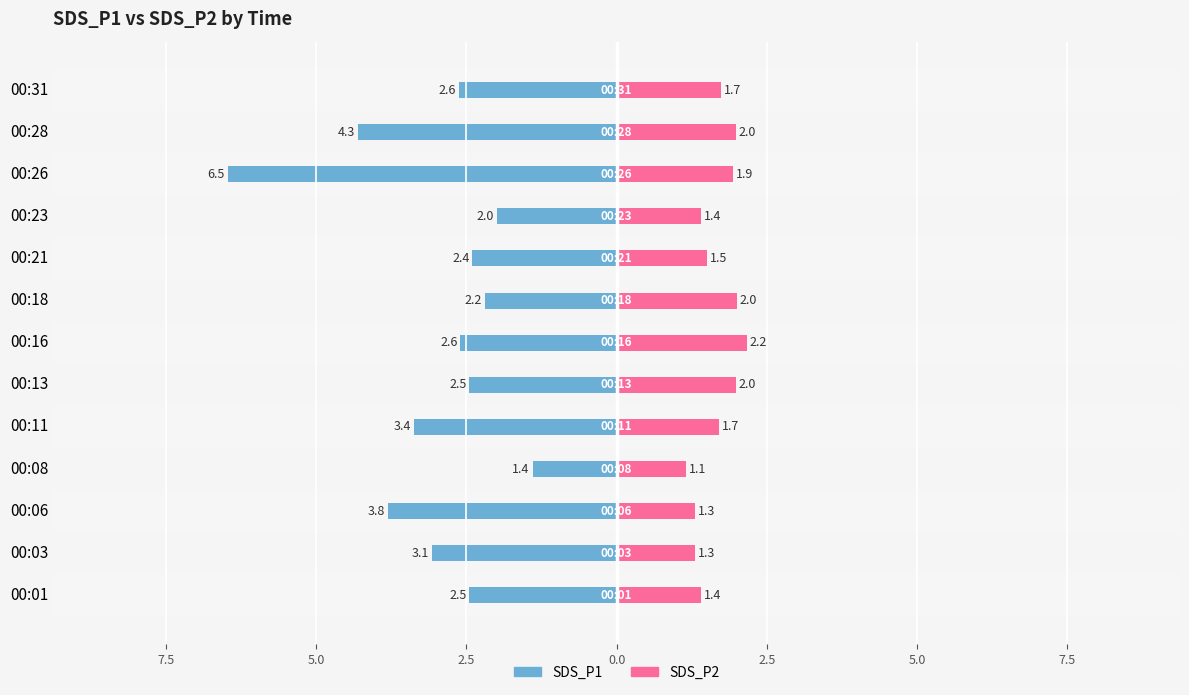

Between 00:23 and 00:31, which is larger?

00:23